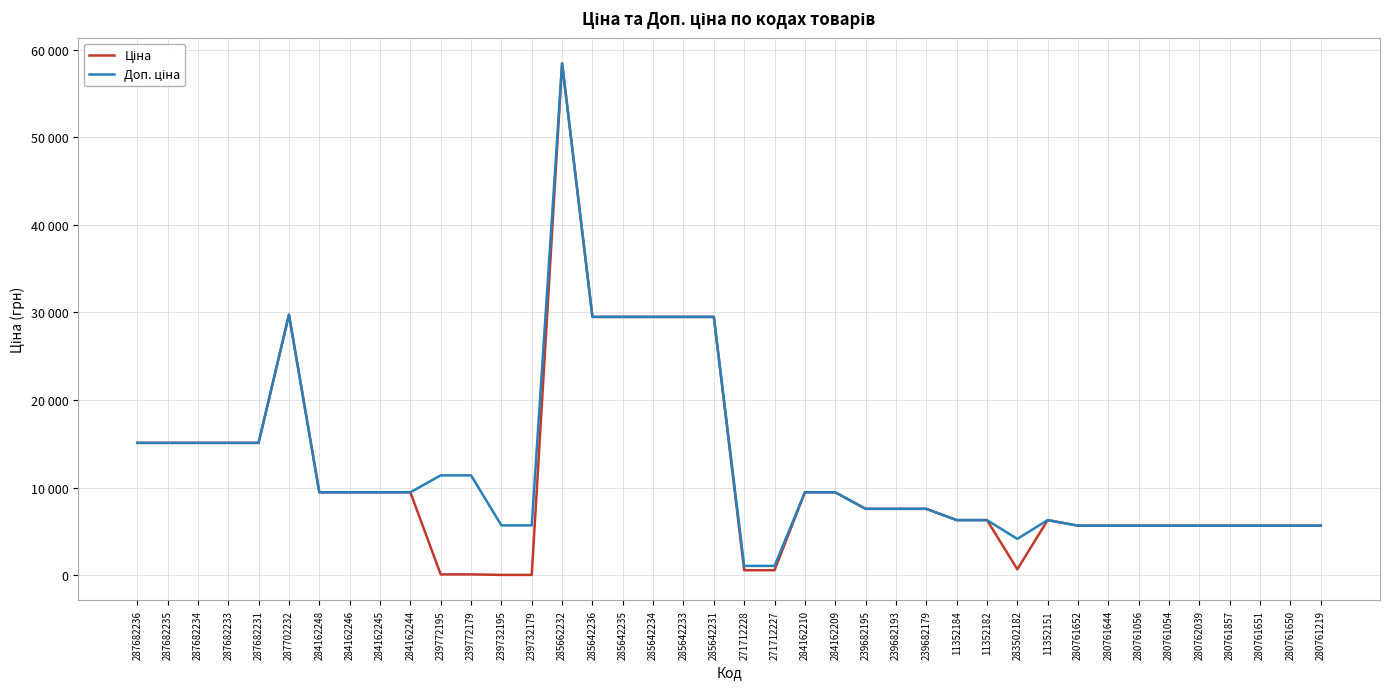

What is the difference between the second highest and minimum values in the Ціна series?

29690.2